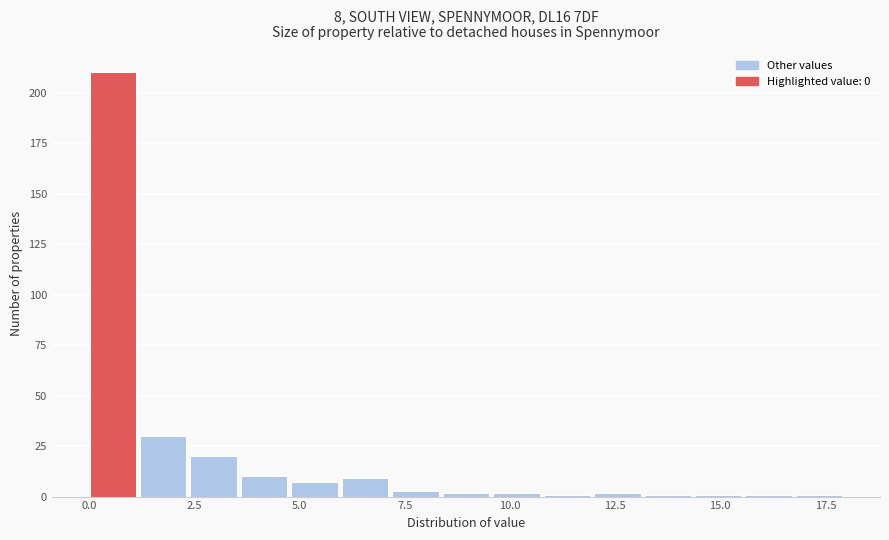

Read against the x-axis, roughly where is the centre of the tallest bar?

0.5